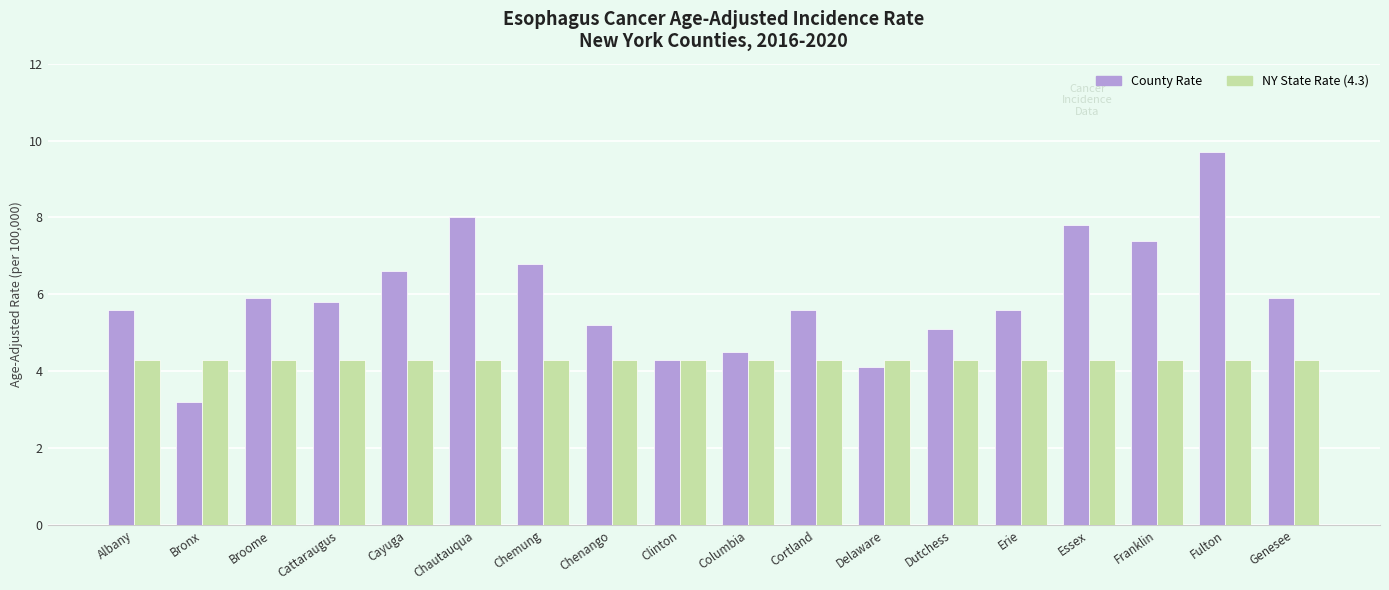

What is the minimum value shown in the chart?

3.2